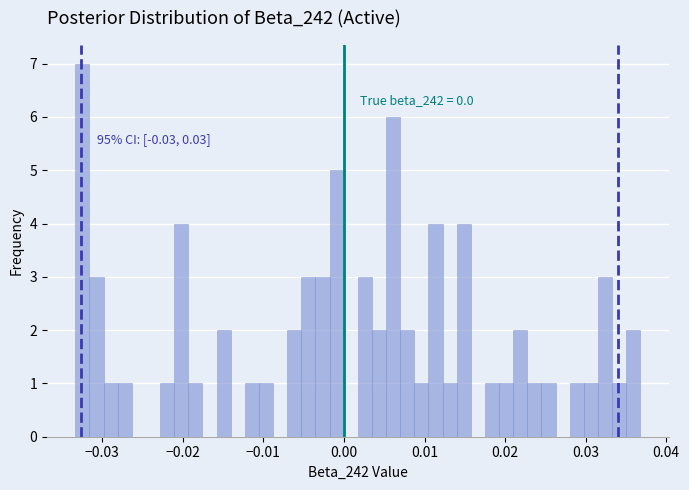

Around what value on the x-axis is the tallest bar? Give the approximate position of its centre, as read against the axis.

-0.032